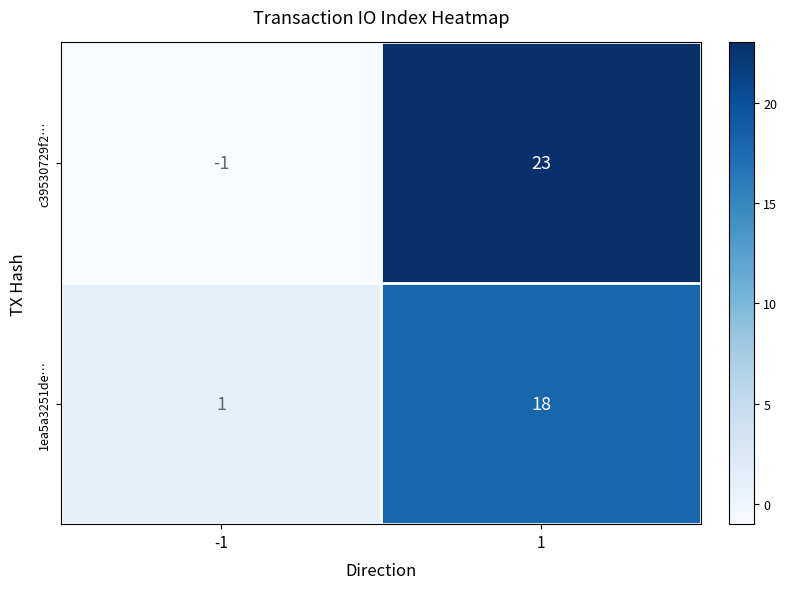

Reading left to right, list all the values displayed in this chart.

c39530729f2…: -1=-1	1=23
1ea5a3251de…: -1=1	1=18